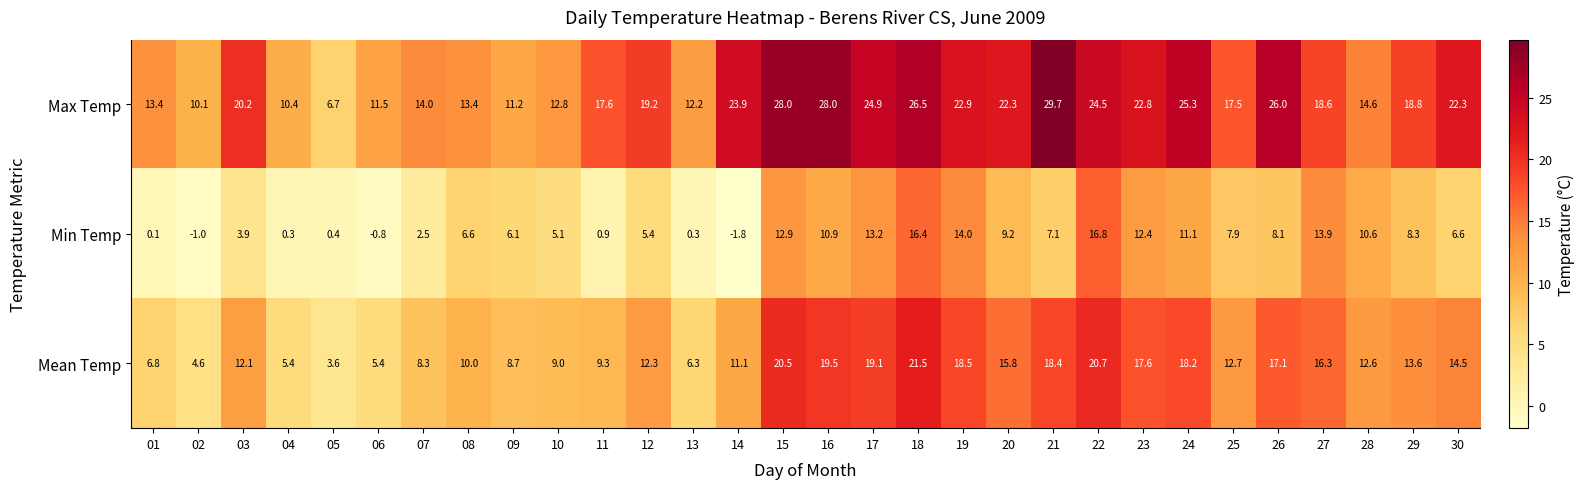

At which label does Max Temp first exceed 19?

03